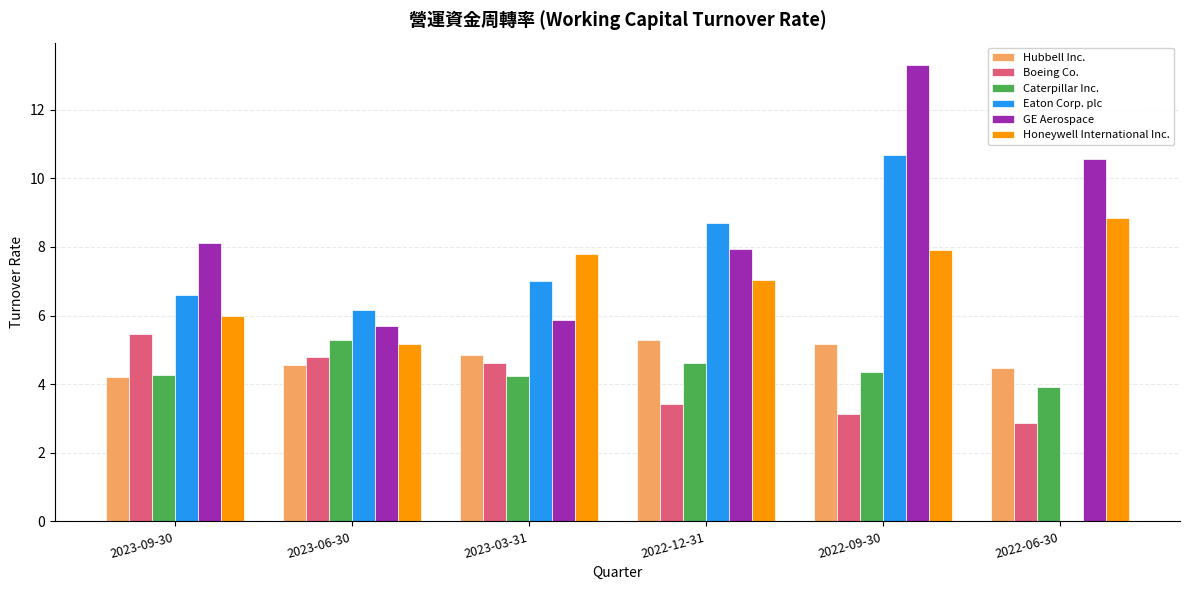

Read the Boeing Co. value at 2023-03-31.

4.6